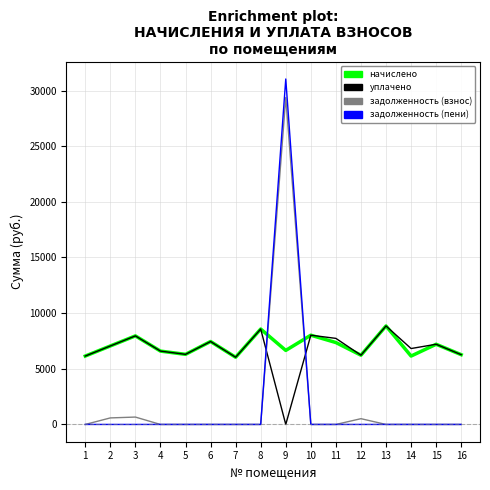

The value of задолженность (взнос) at 8 is -10923.4. True or false?

False